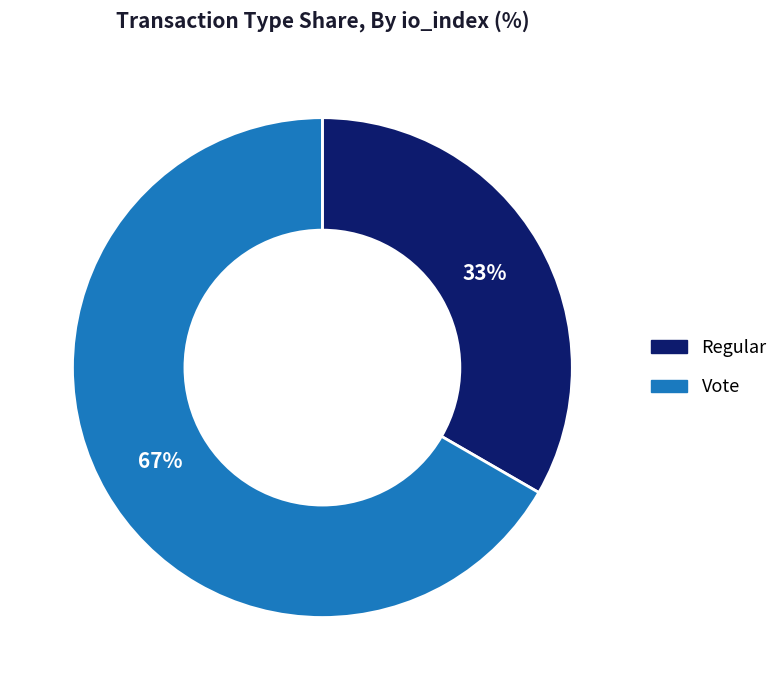

Approximately how many times larger is the value at Regular compared to Vote?

0.5